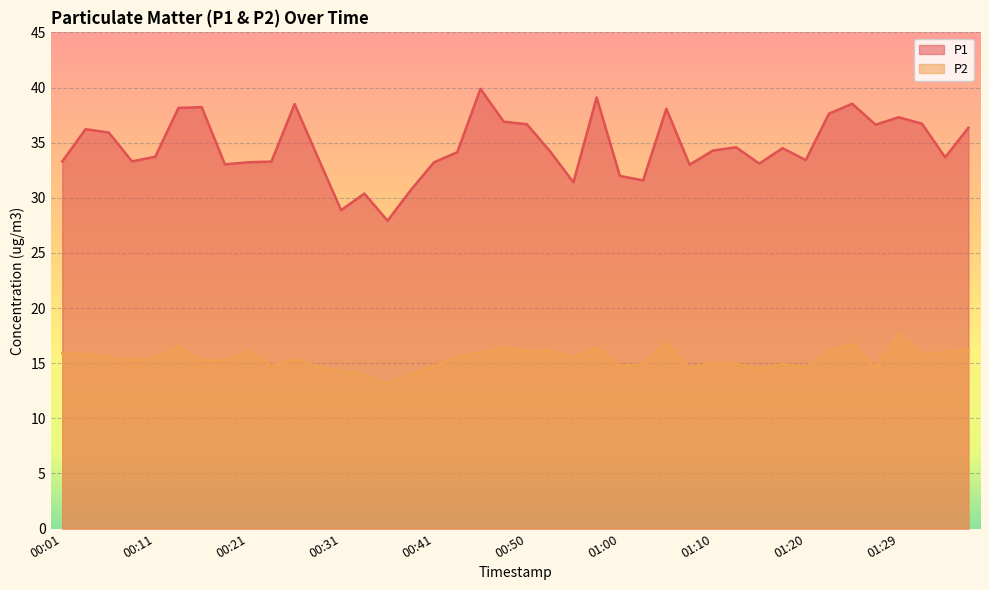

Reading left to right, extract all data points from this chart.

P1: 00:01=33.3	00:04=36.2	00:06=35.9	00:09=33.3	00:11=33.7	00:14=38.1	00:16=38.2	00:19=33.0	00:21=33.2	00:23=33.3	00:26=38.5	00:28=33.7	00:31=28.9	00:33=30.4	00:36=27.9	00:38=30.7	00:41=33.2	00:43=34.1	00:45=39.9	00:48=36.9	00:50=36.7	00:53=34.2	00:55=31.4	00:58=39.1	01:00=32.0	01:02=31.6	01:05=38.1	01:07=33.0	01:10=34.3	01:12=34.6	01:15=33.1	01:17=34.5	01:20=33.4	01:22=37.6	01:24=38.5	01:27=36.6	01:29=37.3	01:32=36.7	01:34=33.7	01:37=36.4
P2: 00:01=15.9	00:04=15.8	00:06=15.6	00:09=15.2	00:11=15.5	00:14=16.5	00:16=15.2	00:19=15.2	00:21=16.1	00:23=14.8	00:26=15.4	00:28=14.7	00:31=14.3	00:33=13.9	00:36=13.2	00:38=14.0	00:41=14.8	00:43=15.6	00:45=15.9	00:48=16.4	00:50=16.1	00:53=16.2	00:55=15.5	00:58=16.4	01:00=14.8	01:02=14.9	01:05=16.9	01:07=14.6	01:10=15.1	01:12=14.9	01:15=14.5	01:17=14.9	01:20=14.7	01:22=16.2	01:24=16.8	01:27=14.6	01:29=17.6	01:32=15.8	01:34=16.0	01:37=16.2